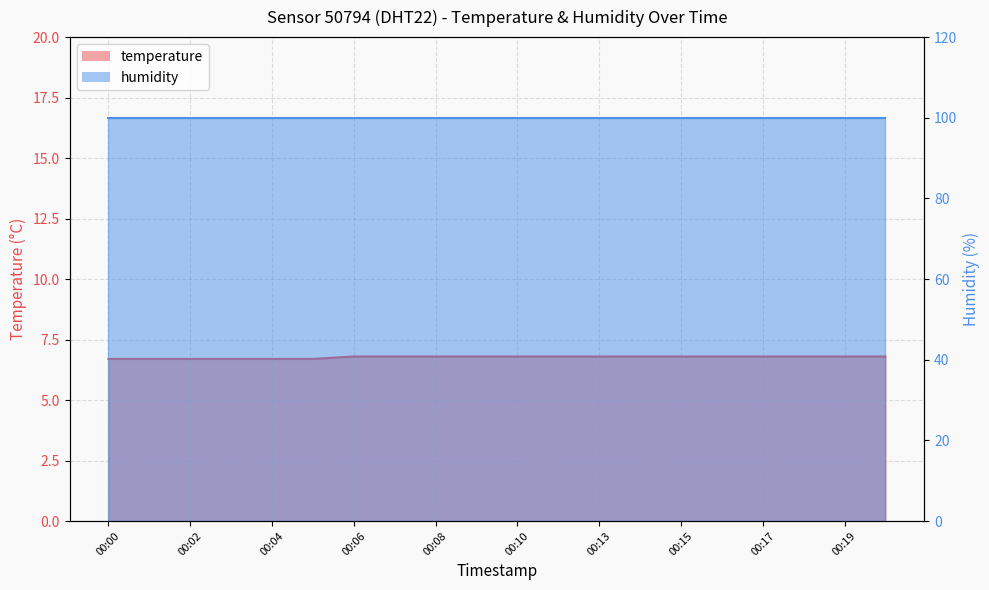

Reading right to left, transcribe all the data shown in this chart.

00:20=6.8	00:19=6.8	00:18=6.8	00:17=6.8	00:16=6.8	00:15=6.8	00:14=6.8	00:13=6.8	00:11=6.8	00:10=6.8	00:09=6.8	00:08=6.8	00:07=6.8	00:06=6.8	00:05=6.7	00:04=6.7	00:03=6.7	00:02=6.7	00:01=6.7	00:00=6.7